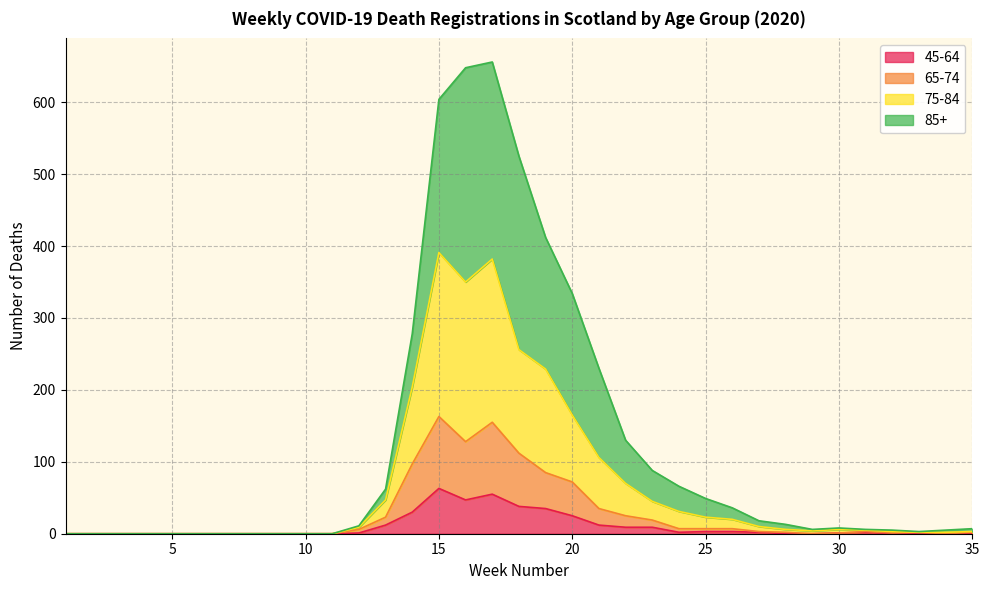

What is the sum of the 85+ values at 9 and 31?

6